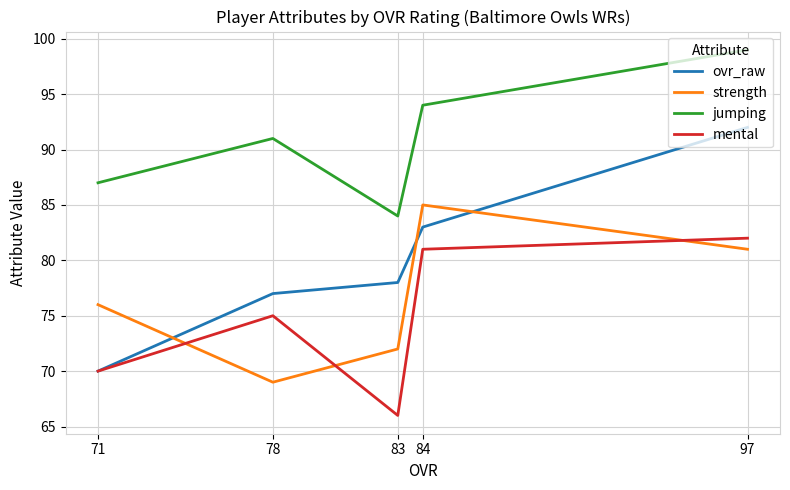

What is the difference between the second highest and second lowest values in the jumping series?

7